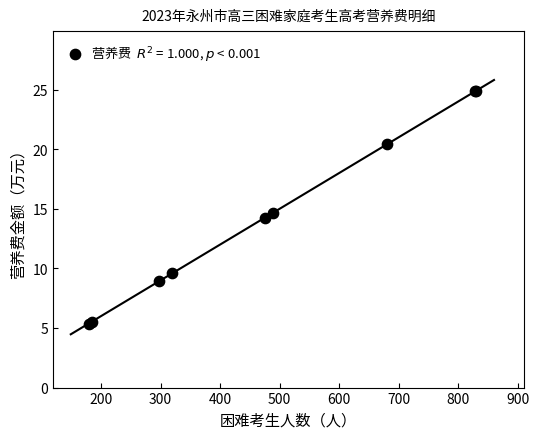

What Y value in the scatter plot is closest to 15?

14.7